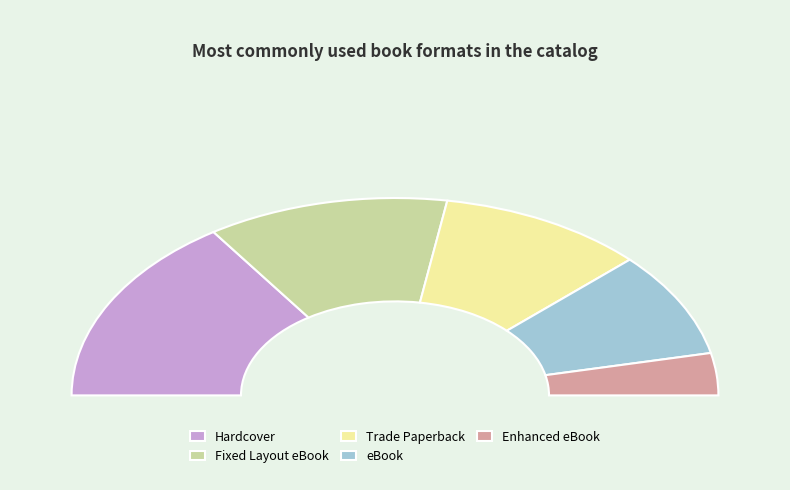

Count the number of slices in the pie.

5